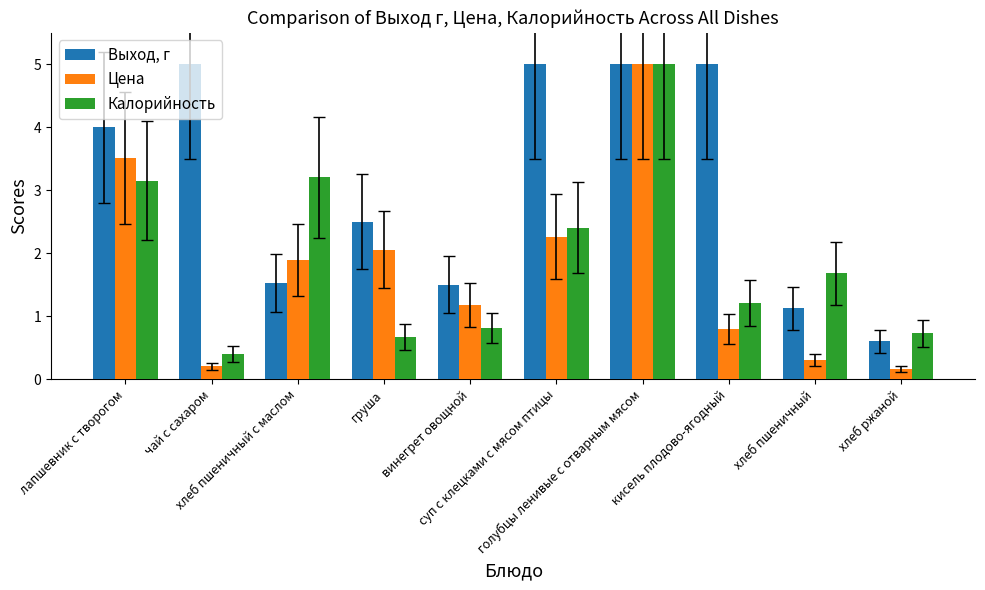

At how many categories does at least one series exceed 1?

9